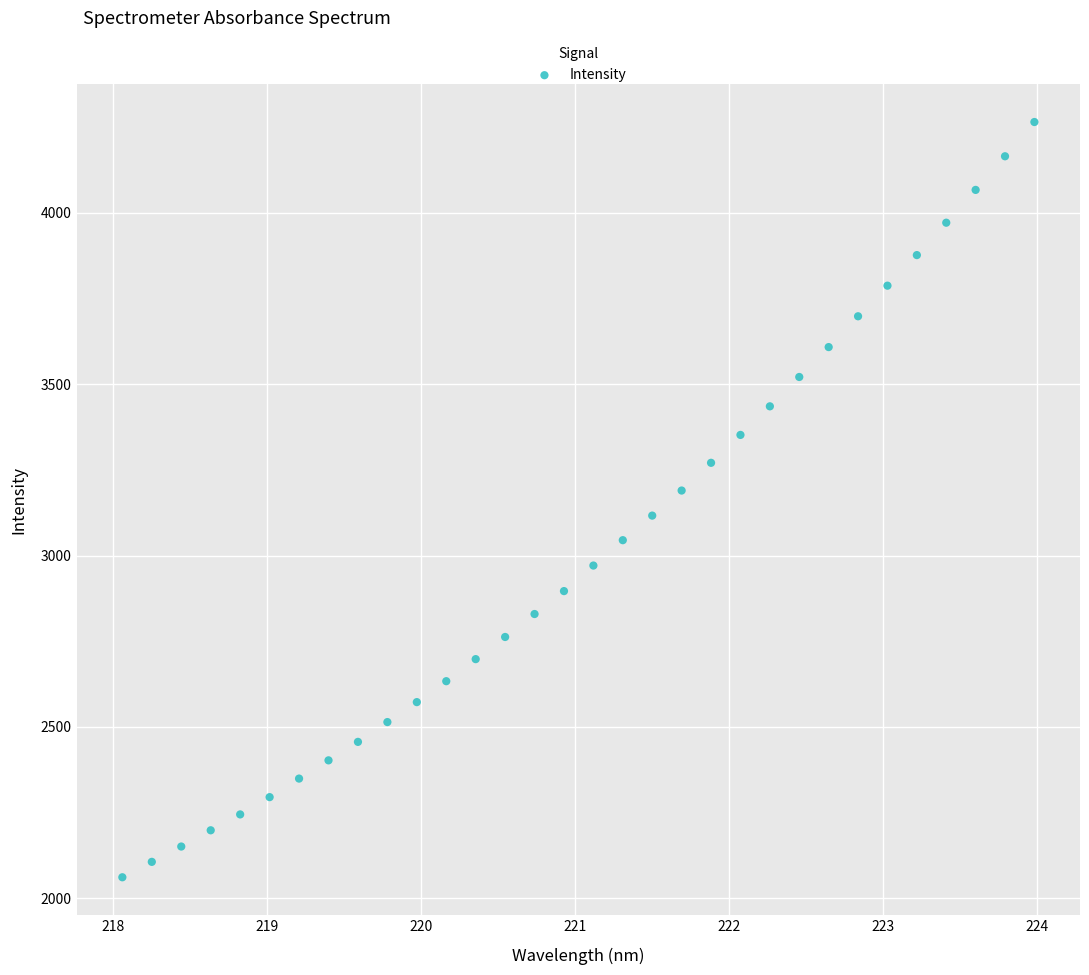

What is the range of Y values (max minus min)?

2202.9